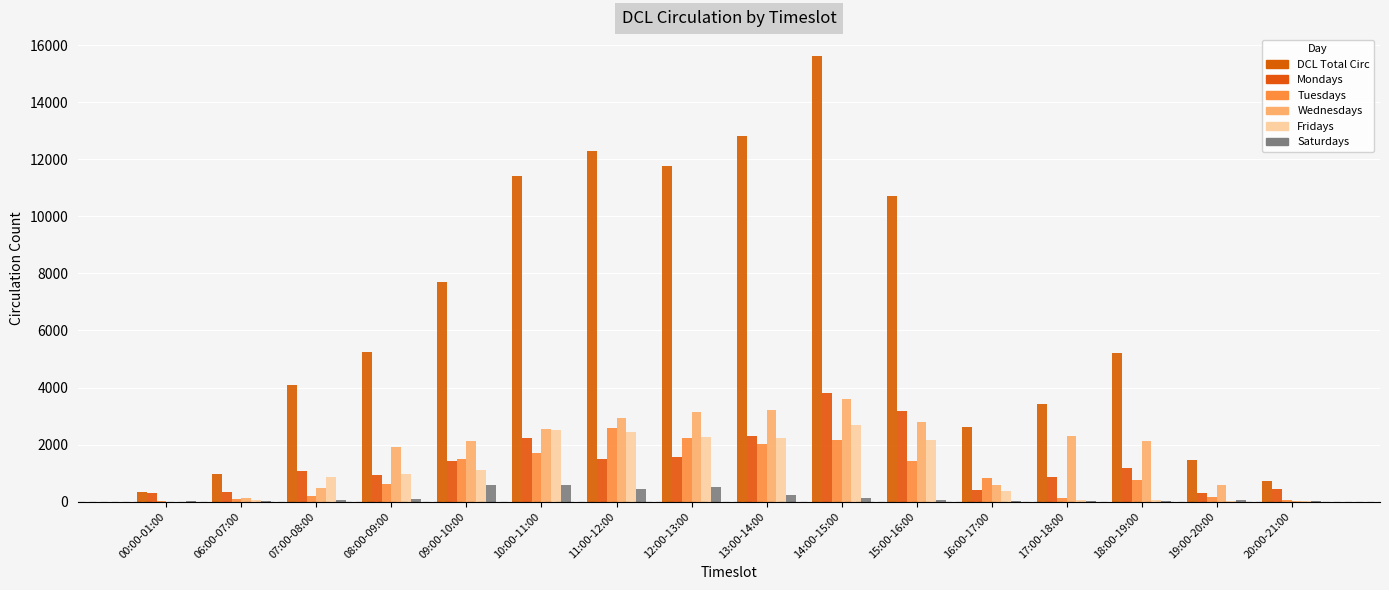

List the labels in order of Fridays value, largest first.

14:00-15:00, 10:00-11:00, 11:00-12:00, 12:00-13:00, 13:00-14:00, 15:00-16:00, 09:00-10:00, 08:00-09:00, 07:00-08:00, 16:00-17:00, 06:00-07:00, 17:00-18:00, 18:00-19:00, 19:00-20:00, 20:00-21:00, 00:00-01:00